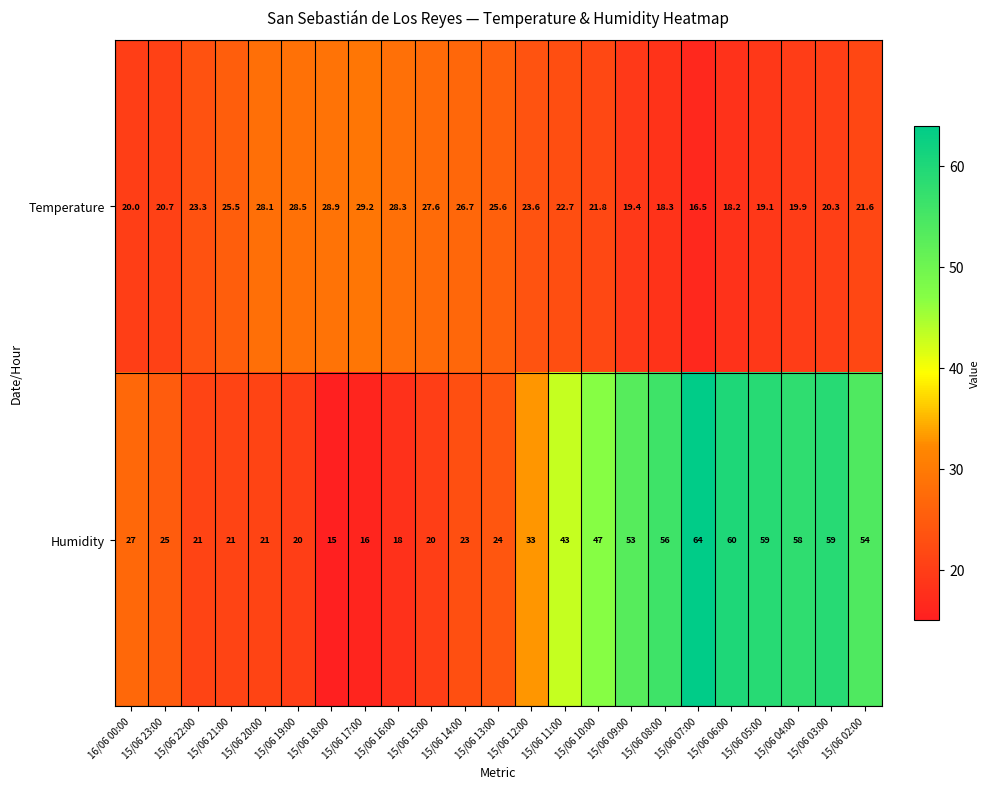

List the series in order of their peak value, highest first.

Humidity, Temperature